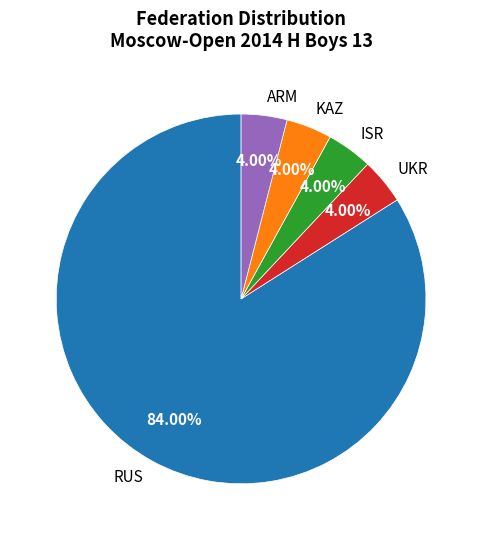

How many slices are in this pie chart?

5